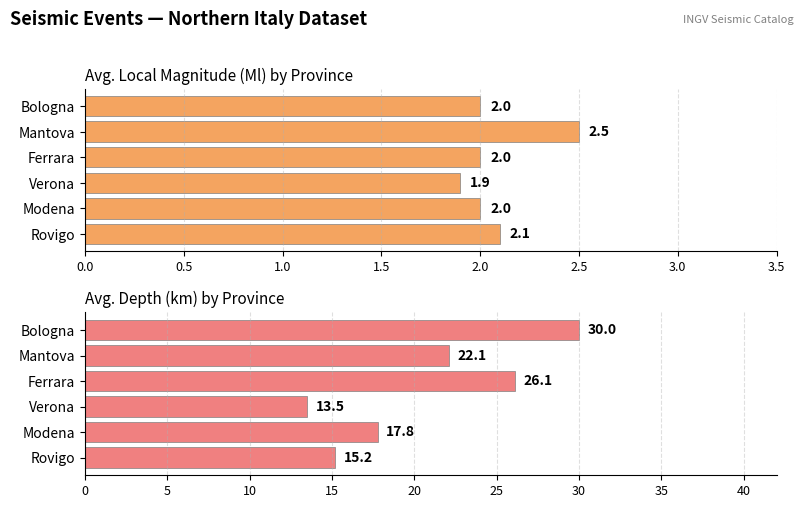

List the series in order of their peak value, highest first.

Average Depth (km), Average Ml